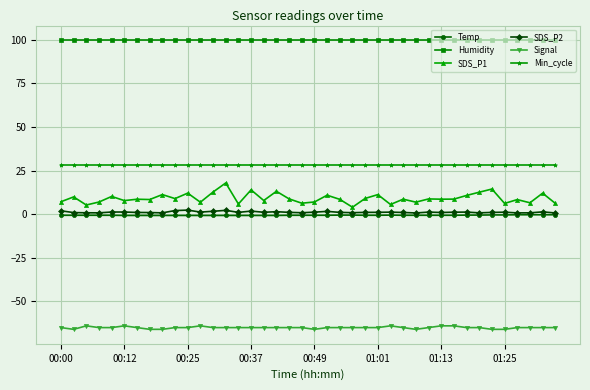

Which series has the largest total across all categories?

Humidity